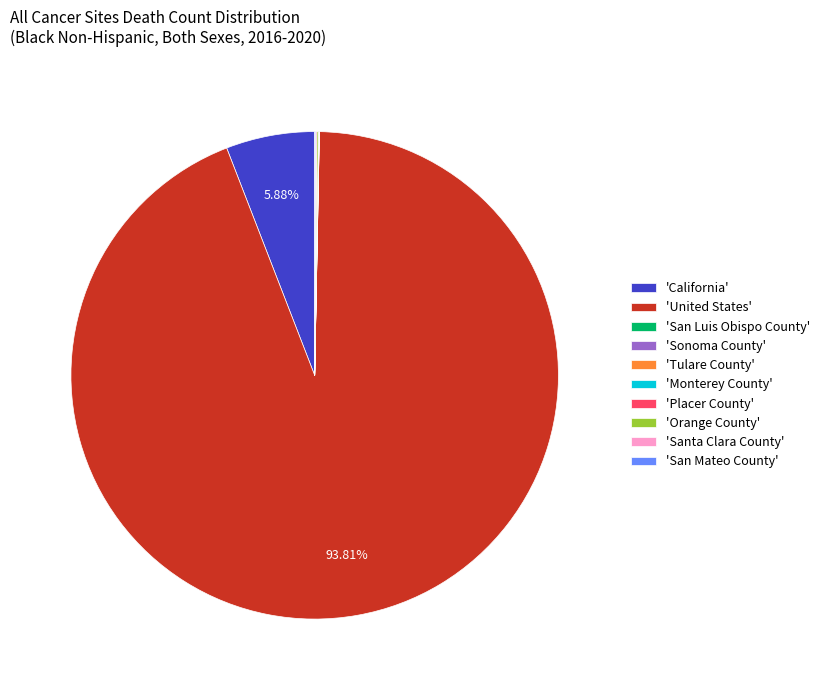

Which category has the biggest portion of the pie?

'United States'